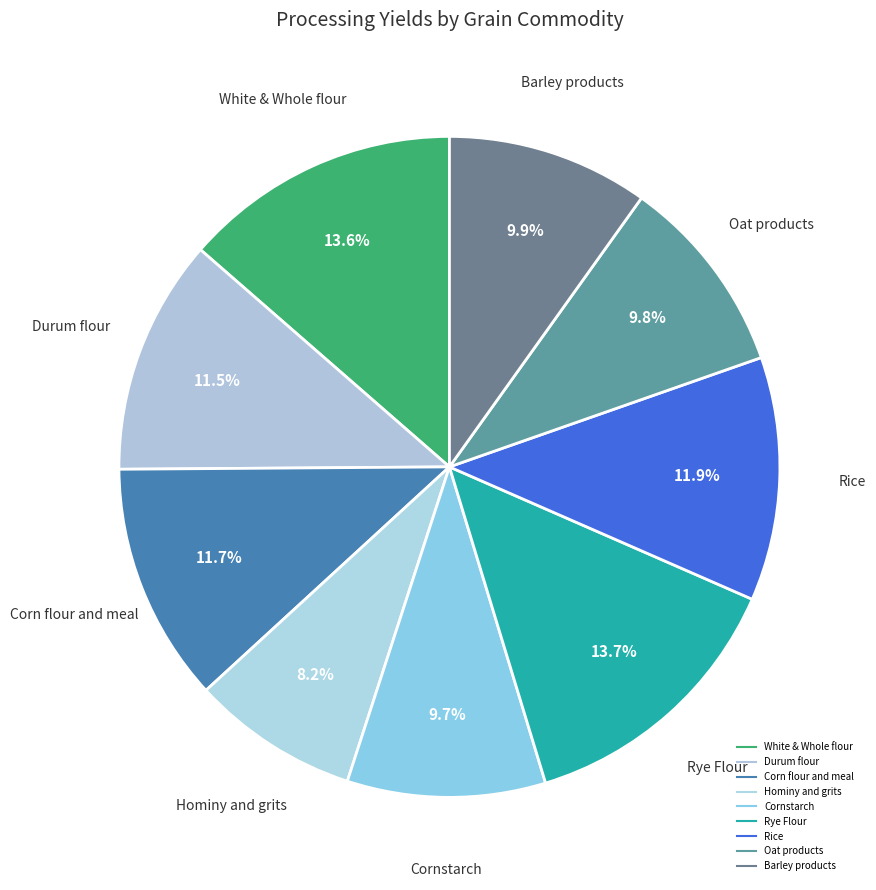

Which has a higher value, Barley products or Oat products?

Barley products